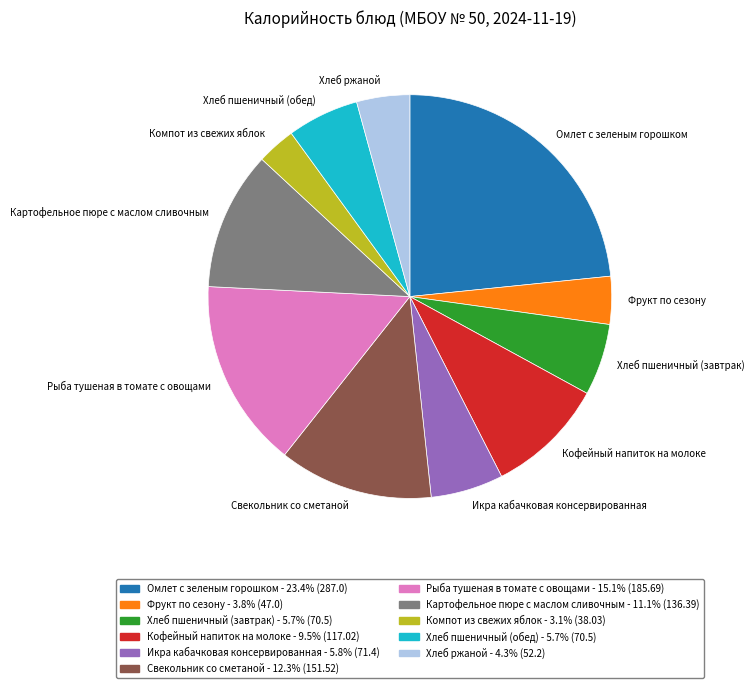

True or false: Омлет с зеленым горошком accounts for 23% of the total.

True